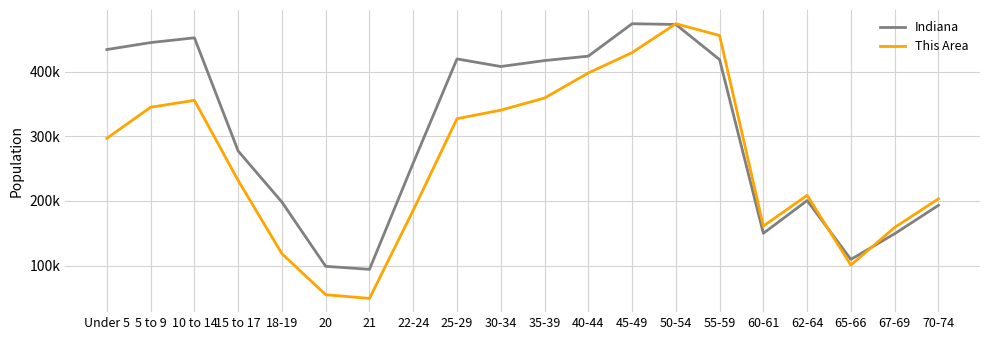

How many interior local peaks does the Indiana series have?

4